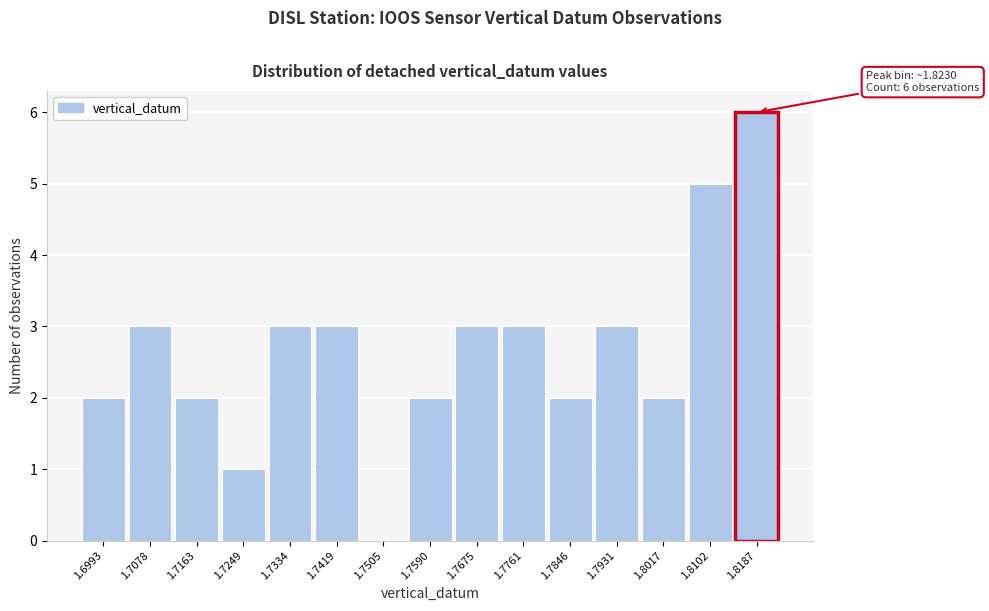

Reading right to left, list all the values displayed in this chart.

1.8187=6	1.8102=5	1.8017=2	1.7931=3	1.7846=2	1.7761=3	1.7675=3	1.7590=2	1.7505=0	1.7419=3	1.7334=3	1.7249=1	1.7163=2	1.7078=3	1.6993=2